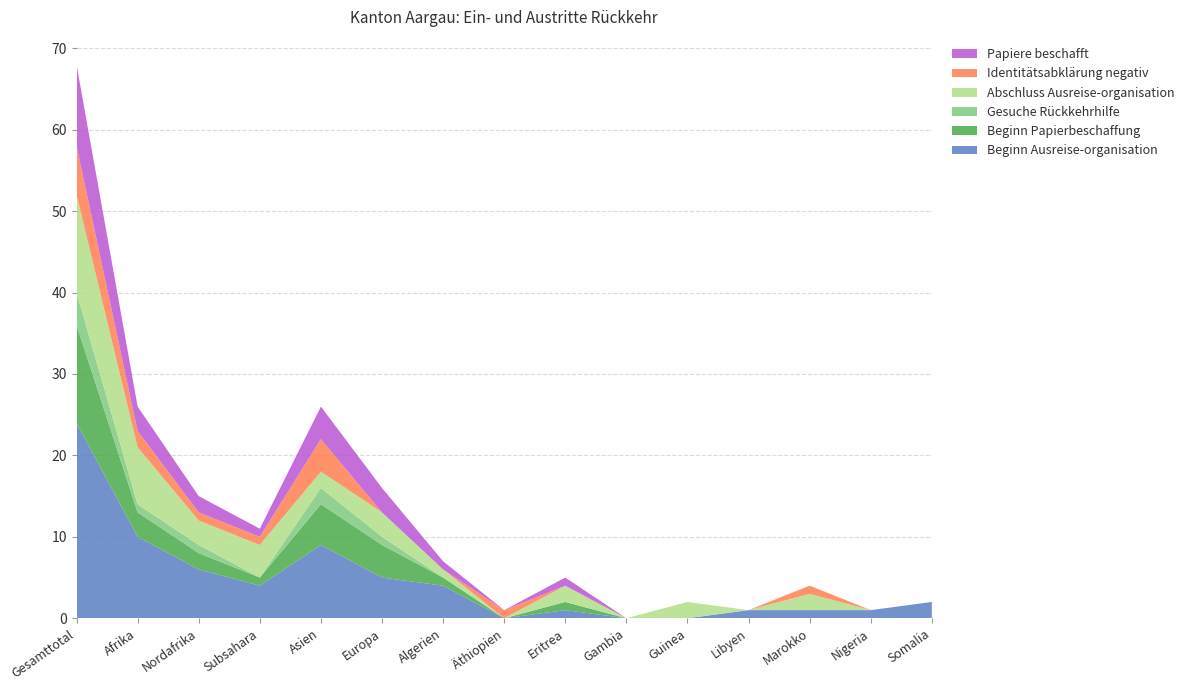

Reading left to right, list all the values displayed in this chart.

Beginn Ausreise-organisation: Gesamttotal=24	Afrika=10	Nordafrika=6	Subsahara=4	Asien=9	Europa=5	Algerien=4	Äthiopien=0	Eritrea=1	Gambia=0	Guinea=0	Libyen=1	Marokko=1	Nigeria=1	Somalia=2
Beginn Papierbeschaffung: Gesamttotal=12	Afrika=3	Nordafrika=2	Subsahara=1	Asien=5	Europa=4	Algerien=1	Äthiopien=0	Eritrea=1	Gambia=0	Guinea=0	Libyen=0	Marokko=0	Nigeria=0	Somalia=0
Gesuche Rückkehrhilfe: Gesamttotal=4	Afrika=1	Nordafrika=1	Subsahara=0	Asien=2	Europa=1	Algerien=0	Äthiopien=0	Eritrea=0	Gambia=0	Guinea=0	Libyen=0	Marokko=0	Nigeria=0	Somalia=0
Abschluss Ausreise-organisation: Gesamttotal=12	Afrika=7	Nordafrika=3	Subsahara=4	Asien=2	Europa=3	Algerien=1	Äthiopien=0	Eritrea=2	Gambia=0	Guinea=2	Libyen=0	Marokko=2	Nigeria=0	Somalia=0
Identitätsabklärung negativ: Gesamttotal=6	Afrika=2	Nordafrika=1	Subsahara=1	Asien=4	Europa=0	Algerien=0	Äthiopien=1	Eritrea=0	Gambia=0	Guinea=0	Libyen=0	Marokko=1	Nigeria=0	Somalia=0
Papiere beschafft: Gesamttotal=10	Afrika=3	Nordafrika=2	Subsahara=1	Asien=4	Europa=3	Algerien=1	Äthiopien=0	Eritrea=1	Gambia=0	Guinea=0	Libyen=0	Marokko=0	Nigeria=0	Somalia=0